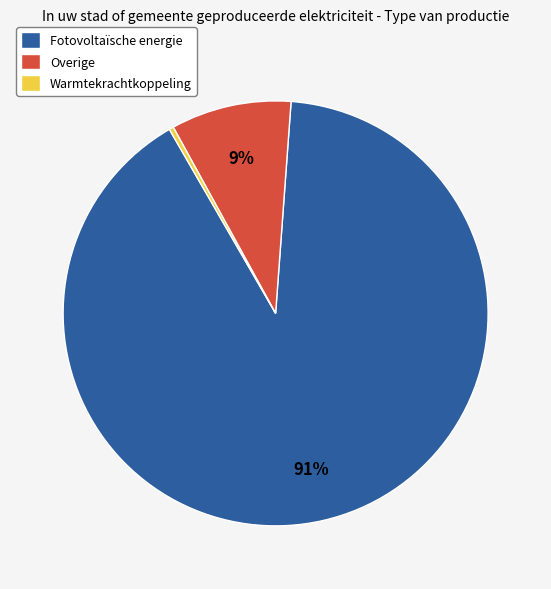

To the nearest percent, what is the combined percentage of Warmtekrachtkoppeling and Overige?

9%